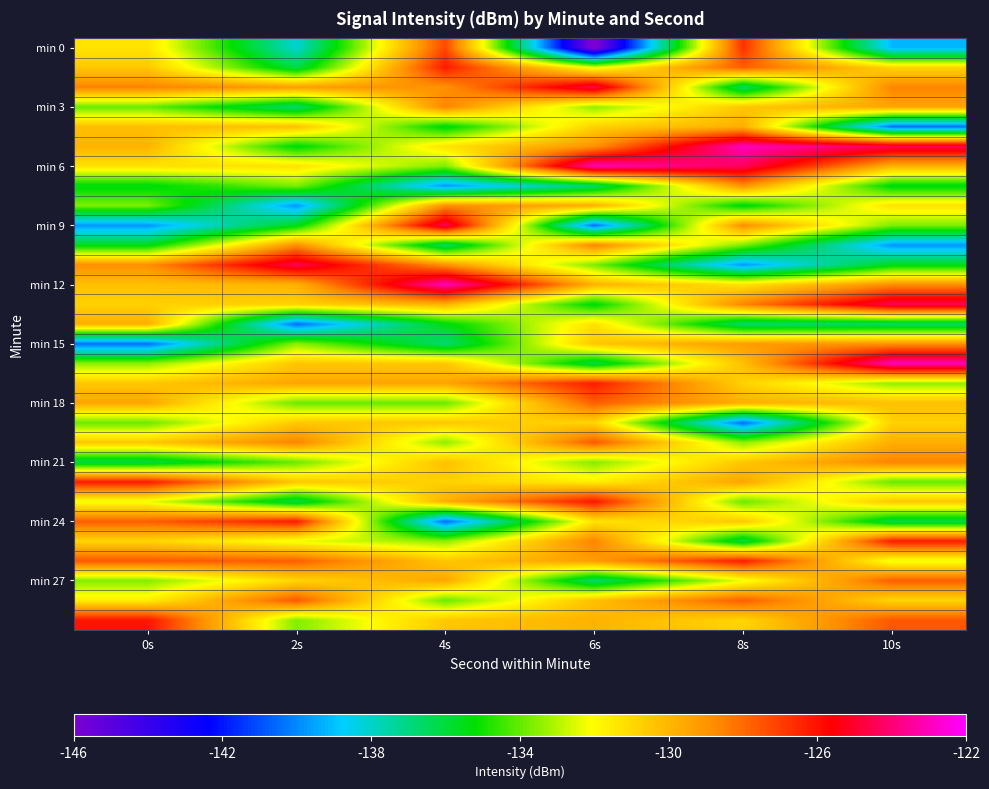

How many data points does each series have?

6